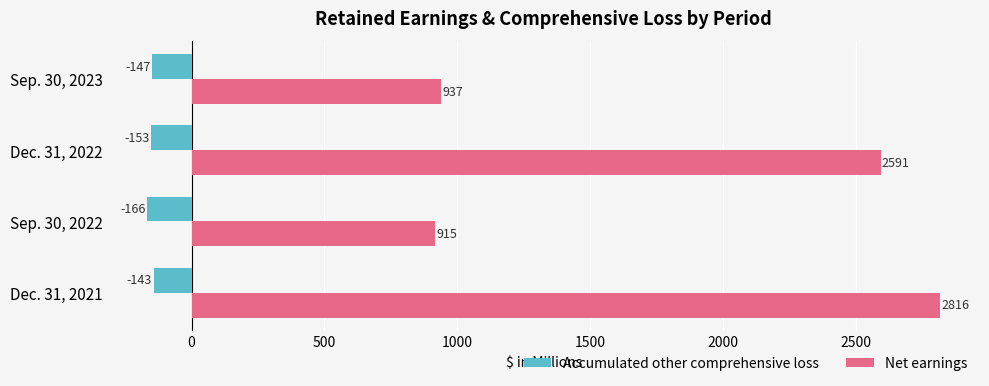

Is it true that Net earnings equals 362 at Sep. 30, 2023?

False